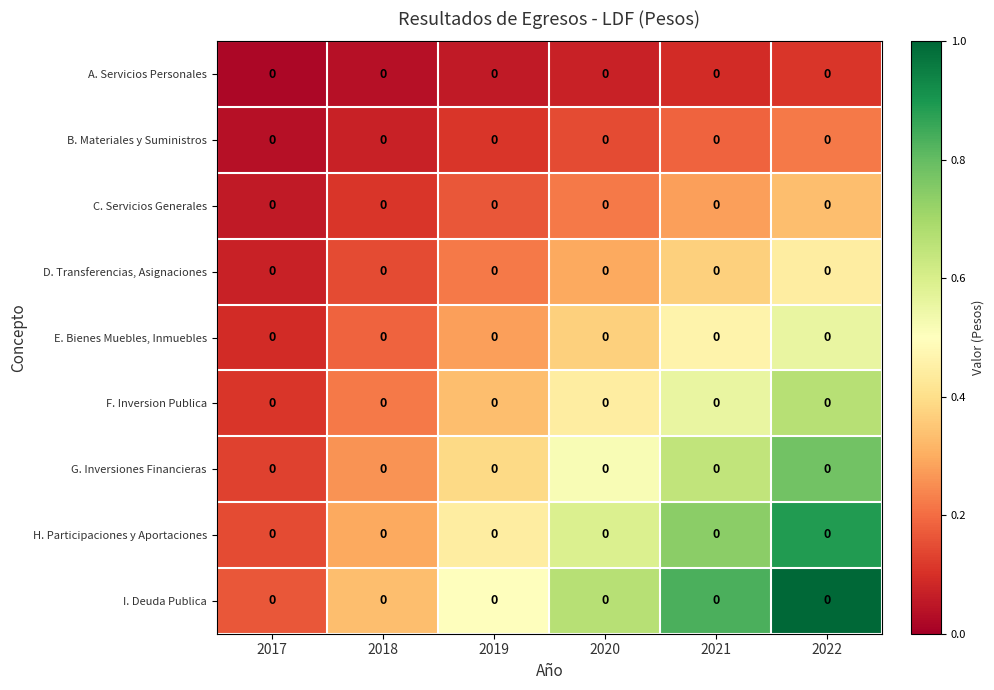

The I. Deuda Publica series shows 0.3 at 2019. True or false?

False